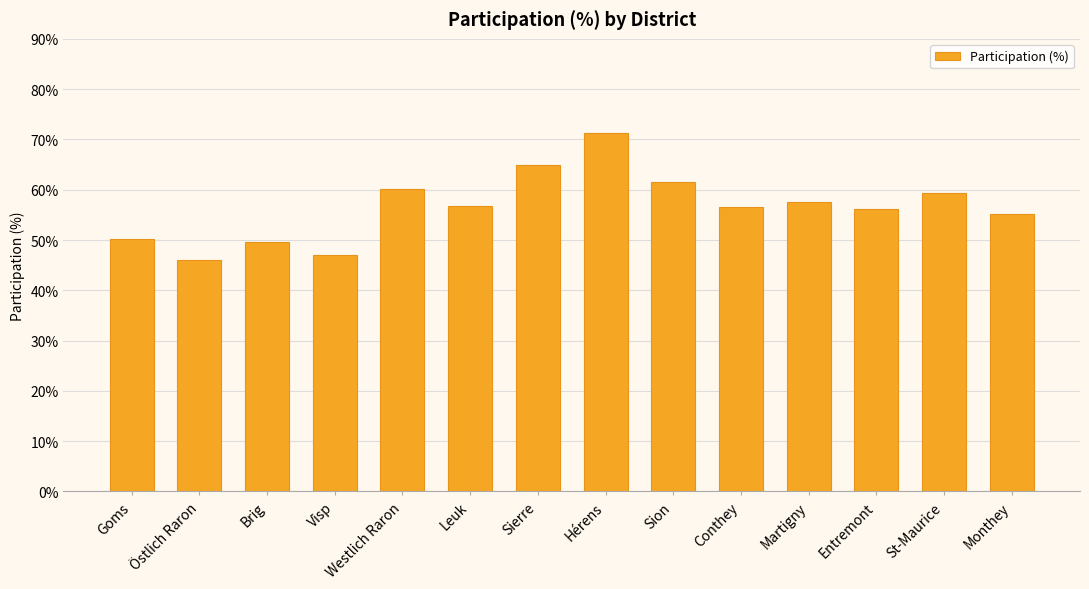

What is the sum of all values?

792.2